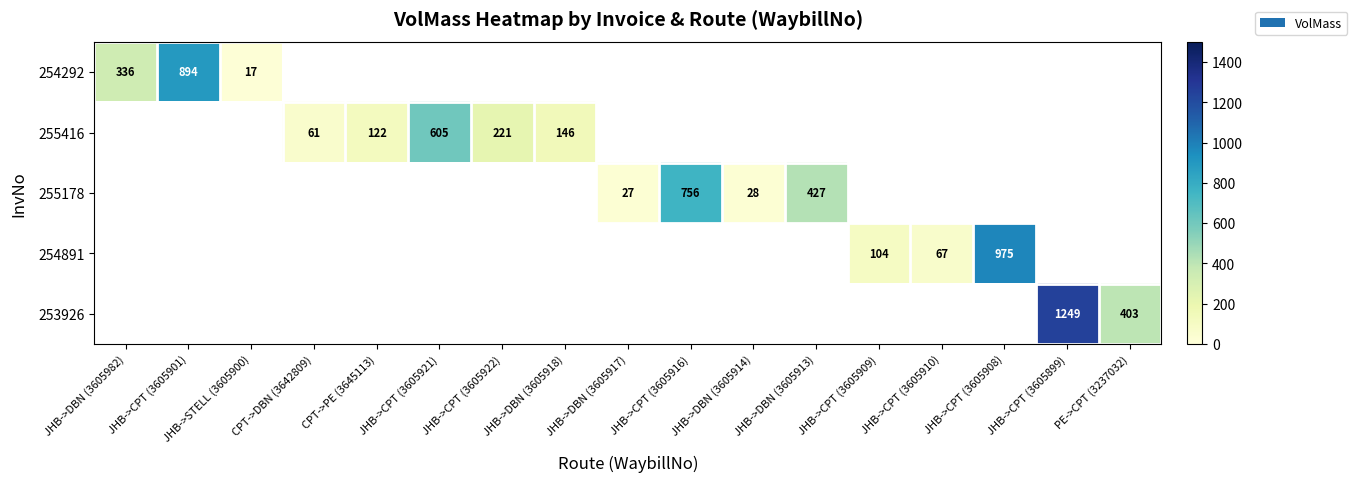

True or false: 255416 has a value of 253 at JHB->DBN (3605918).

False